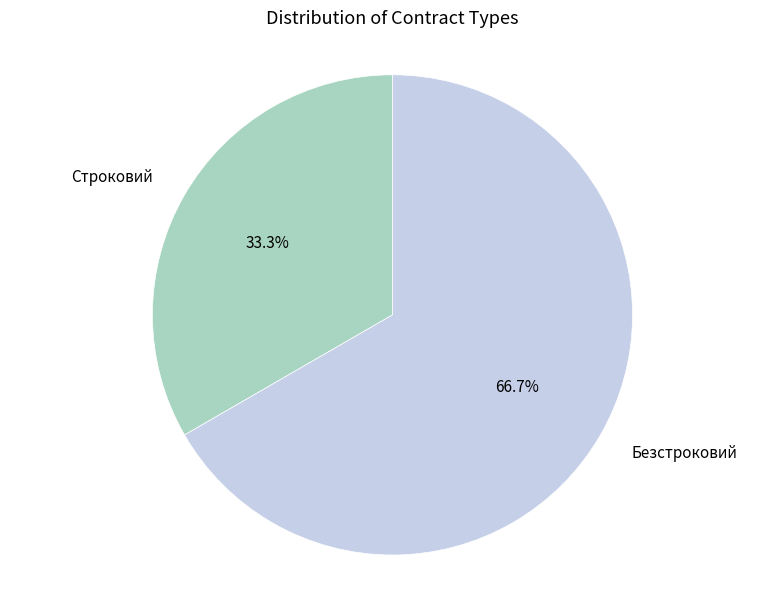

Count the number of slices in the pie.

2